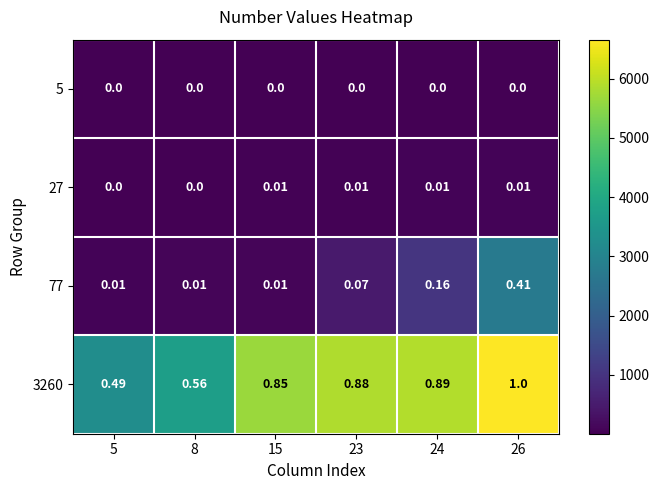

Is the value of 5 at 24 greater than the value of 3260 at 15?

No